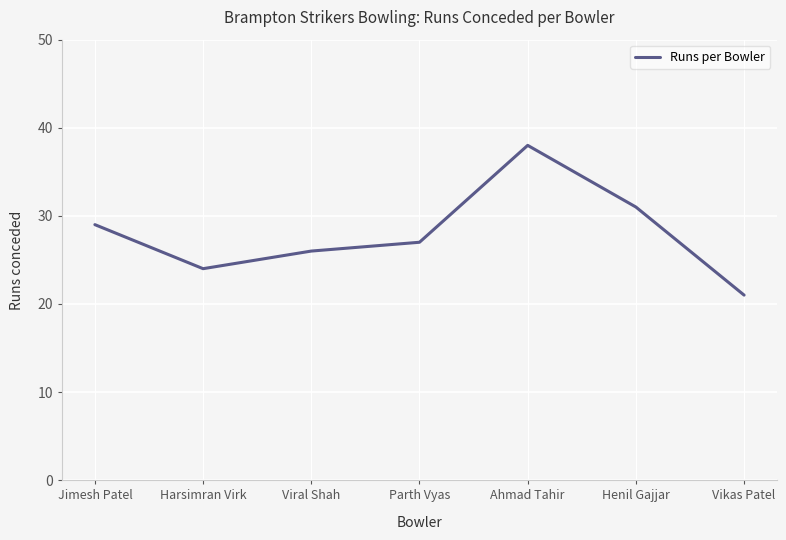

At which label does the data first exceed 27?

Jimesh Patel